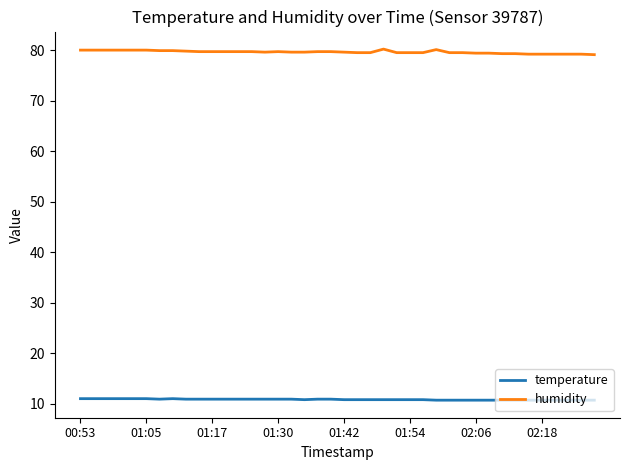

List the series in order of their peak value, lowest first.

temperature, humidity